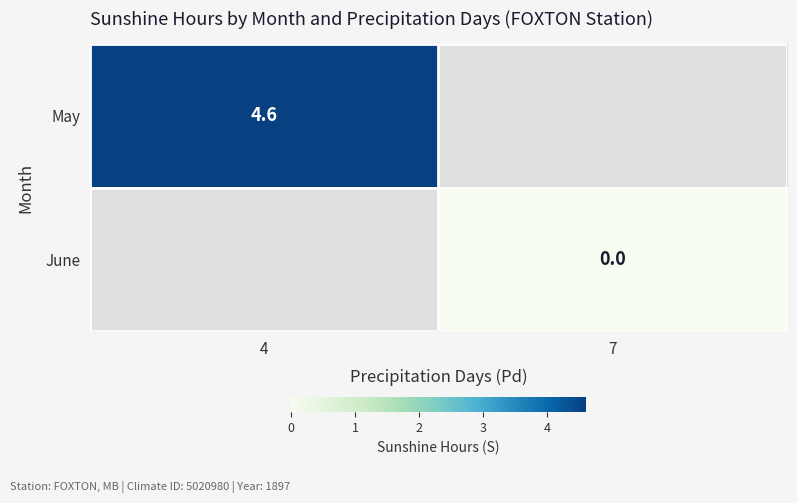

How many categories are shown in the chart?

2